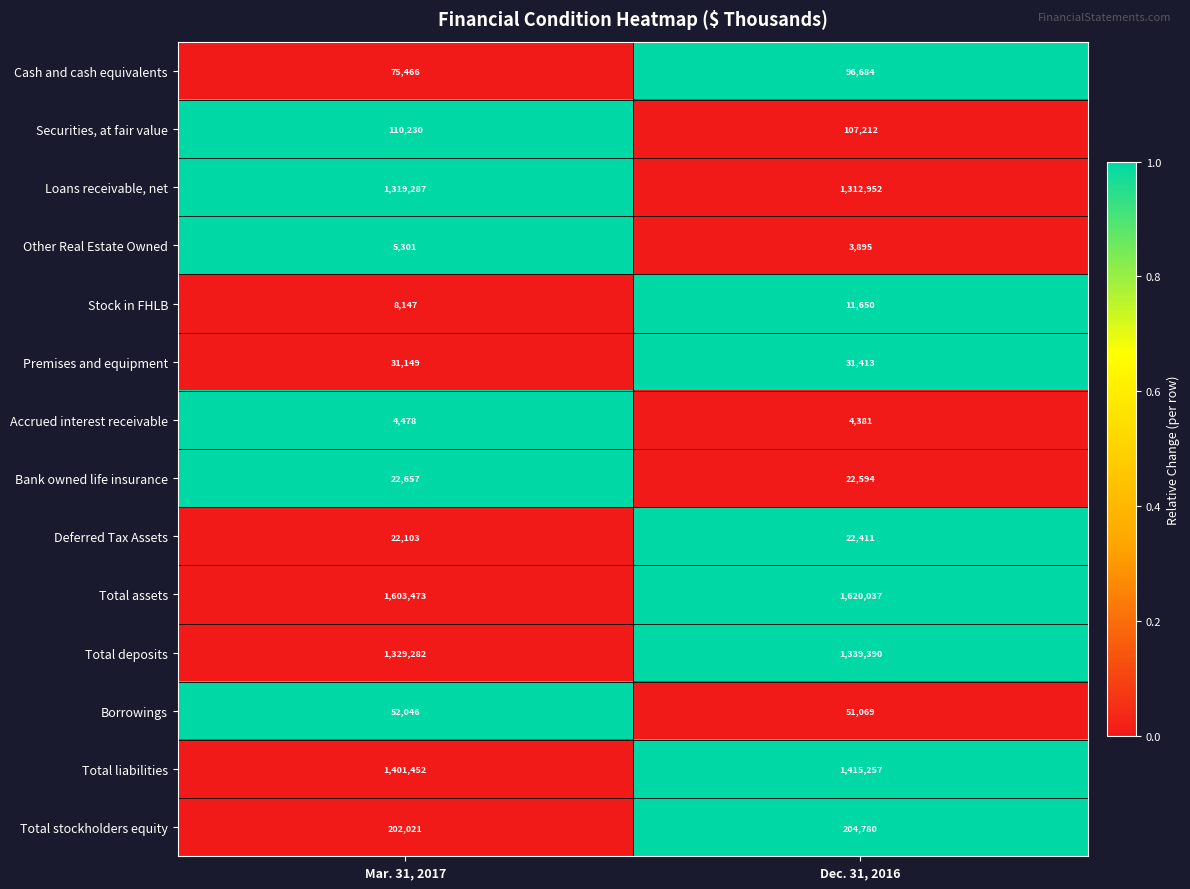

At which category is the sum across all series the highest?

Dec. 31, 2016